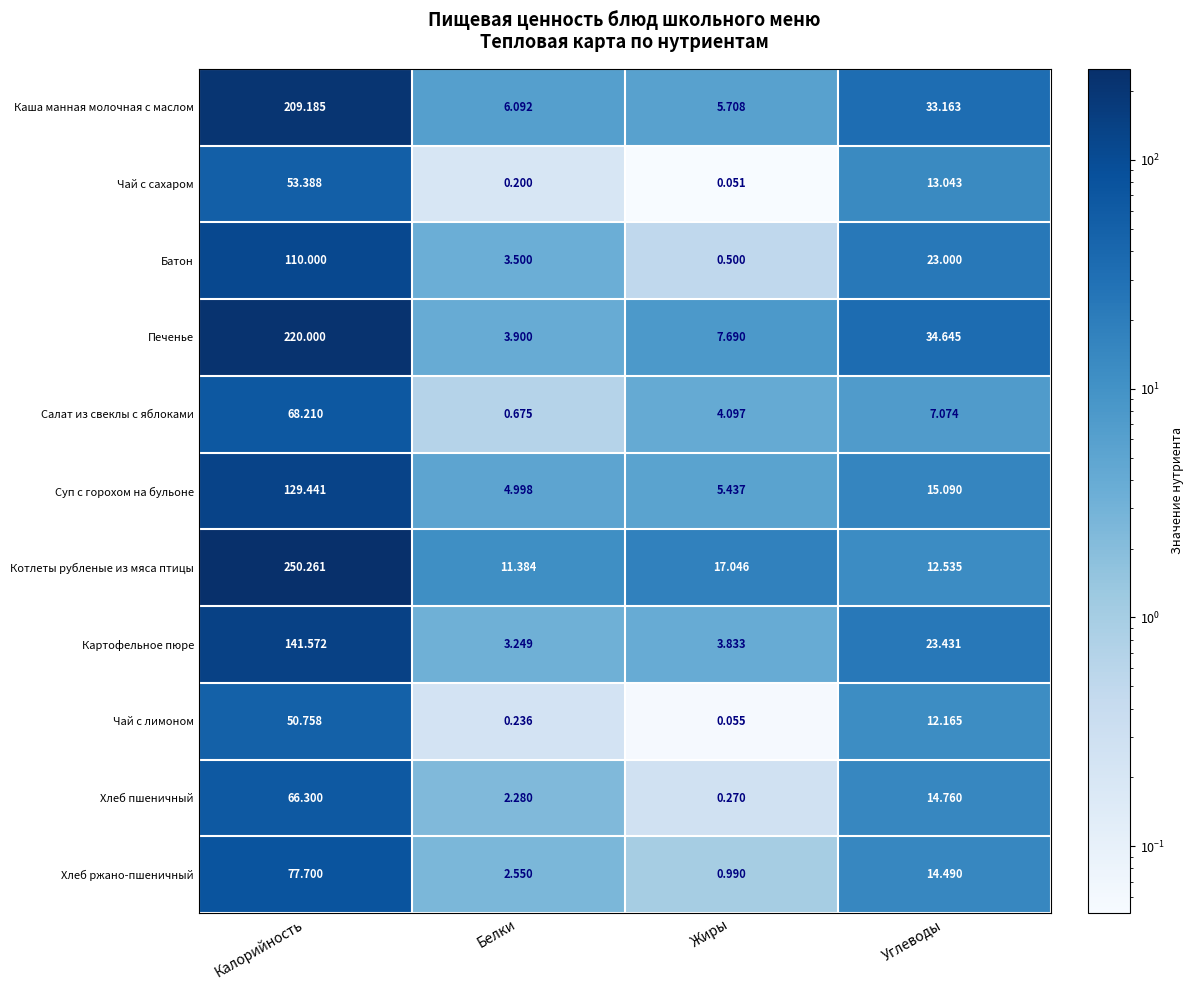

Which label corresponds to the largest value in the chart?

Калорийность